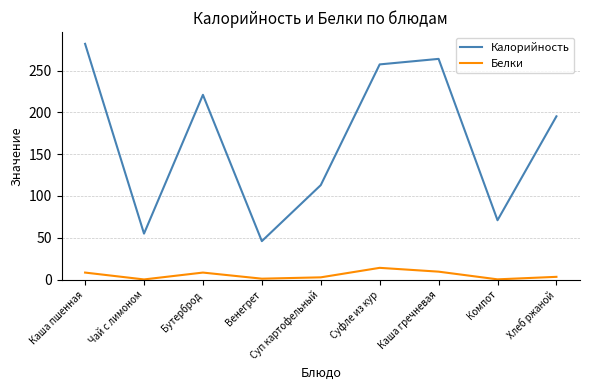

At Суп картофельный, list the series in order from largest to smallest.

Калорийность, Белки